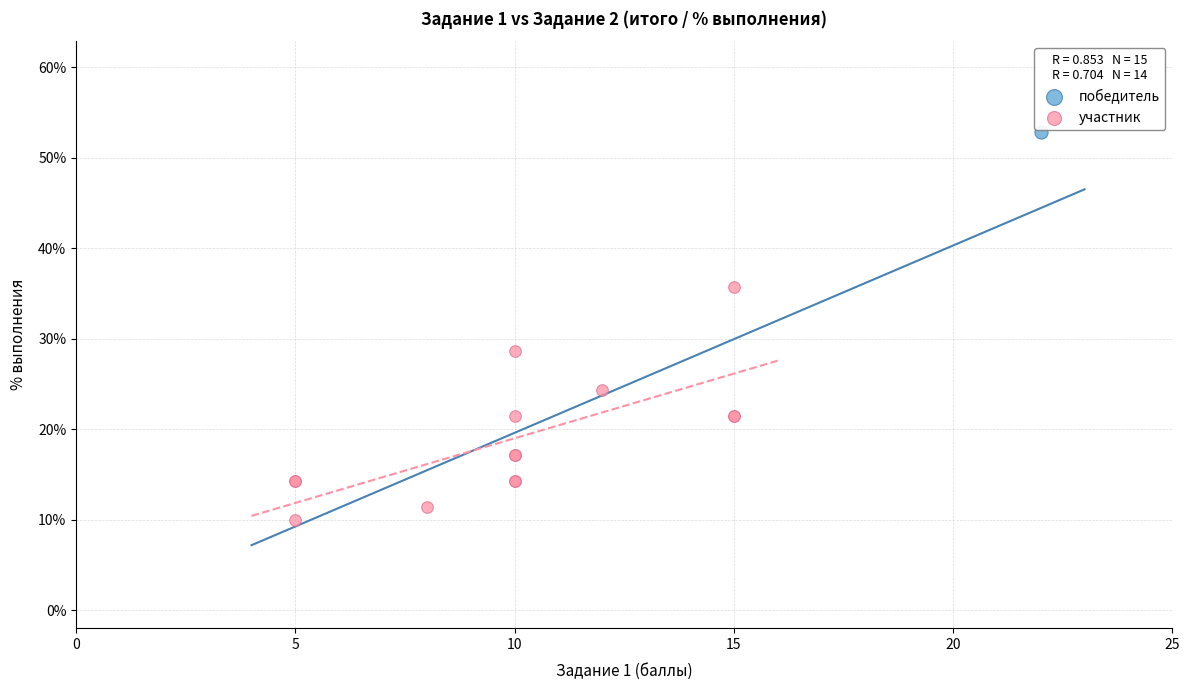

What are all the series names shown in the legend?

победитель, участник